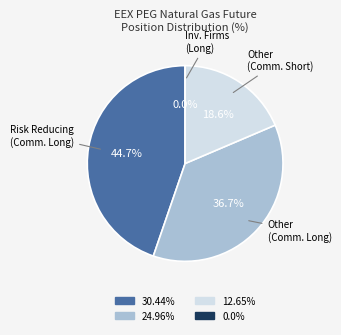

Between Other
(Commercial Long) and Other
(Commercial Short), which is larger?

Other
(Commercial Long)